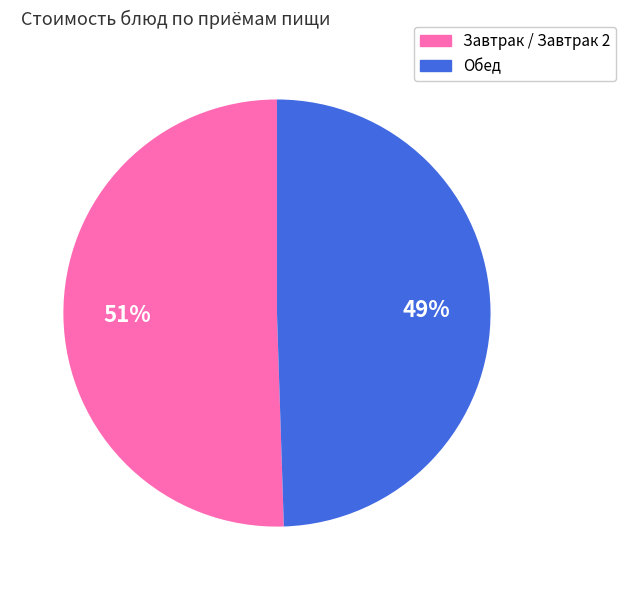

How many segments does this pie chart have?

2